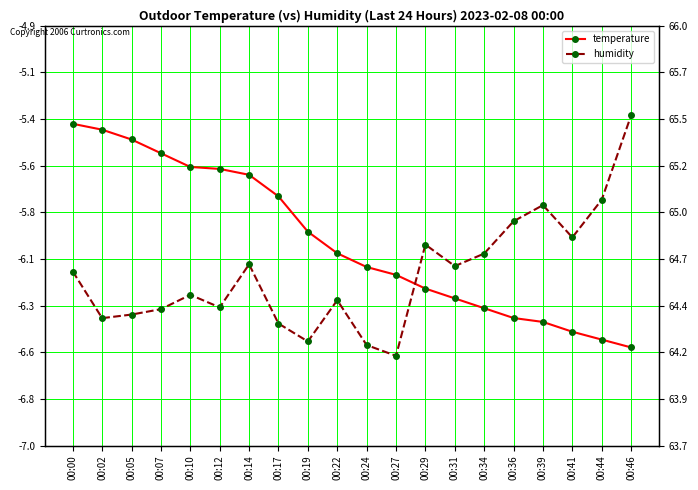

At which label is temperature closest to -5?

00:00